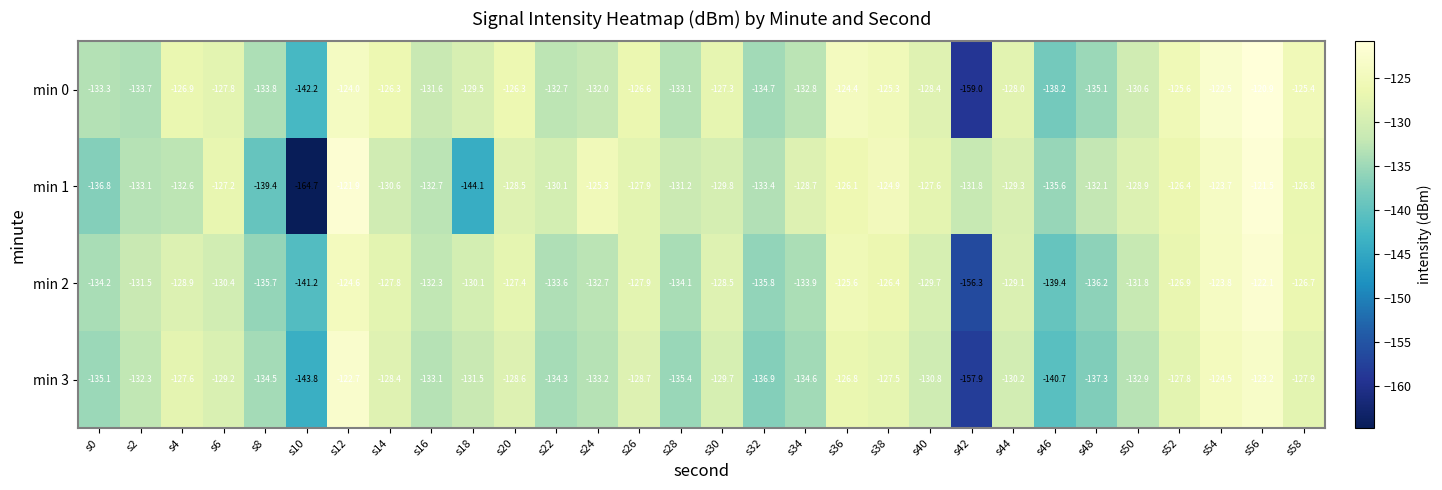

What value does the min 0 series have at s50?

-130.6